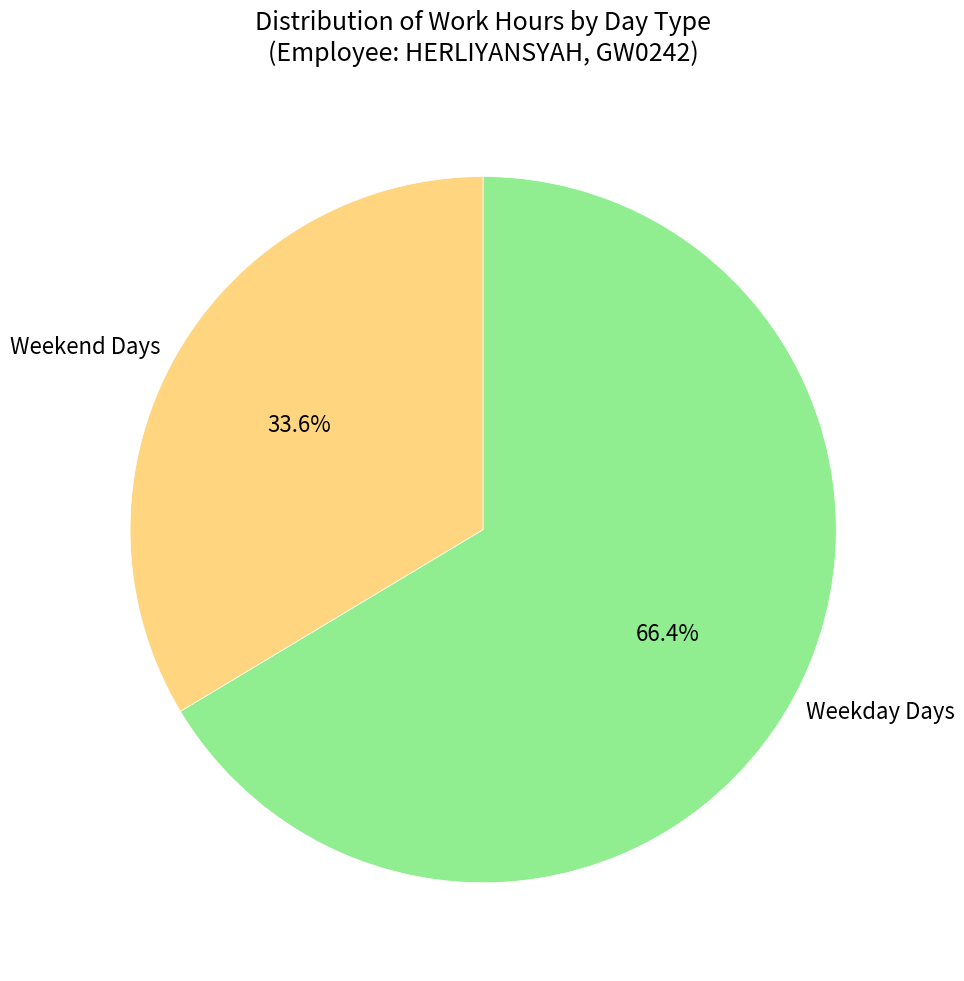

Does Weekend Days account for over 50% of the chart?

No